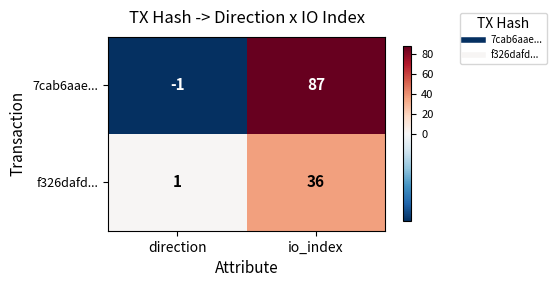

Rank the series at direction from highest to lowest value.

f326dafd..., 7cab6aae...